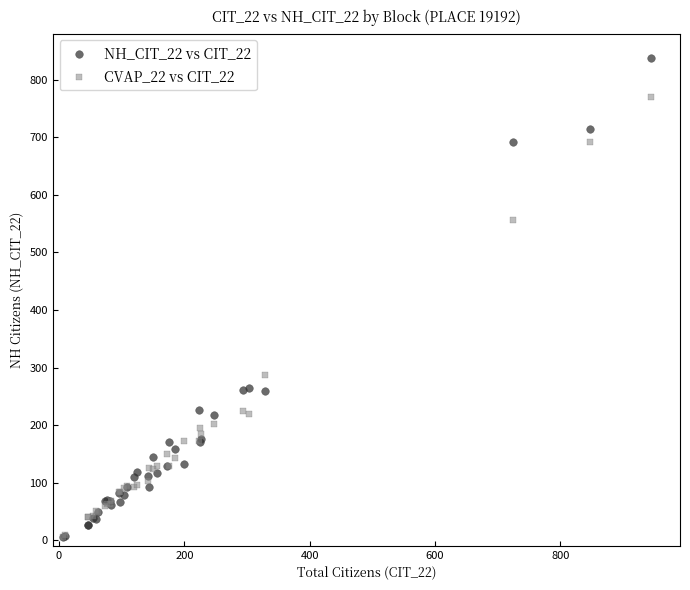

Which series contains the highest Y value?

NH_CIT_22 vs CIT_22